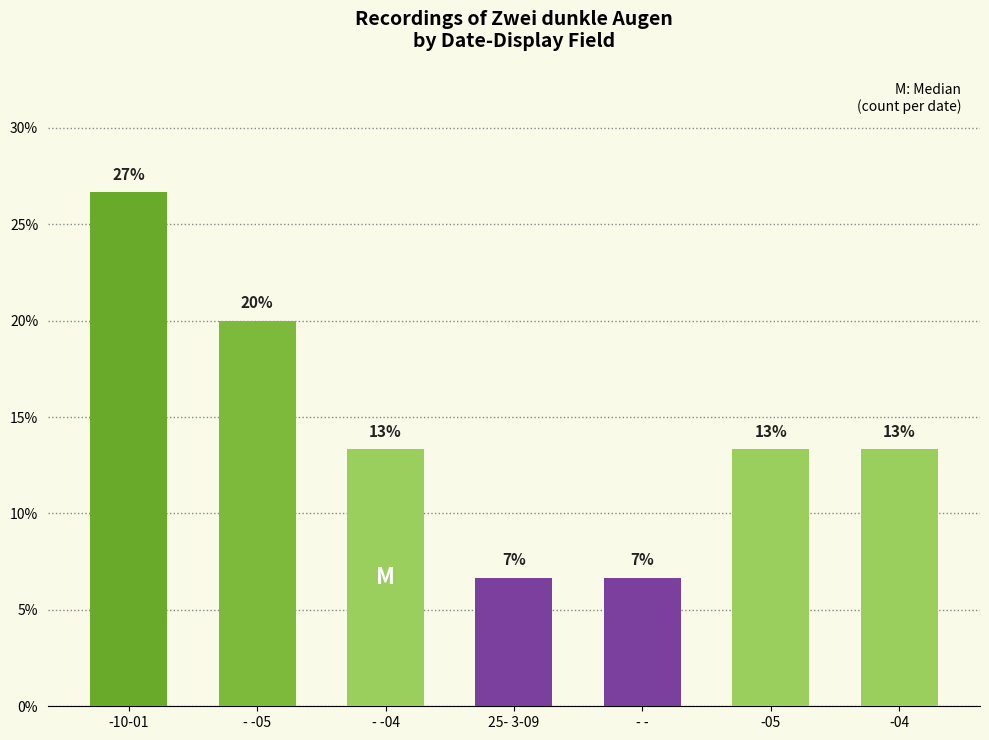

Are the bars grouped side by side (vs. stacked)?

No